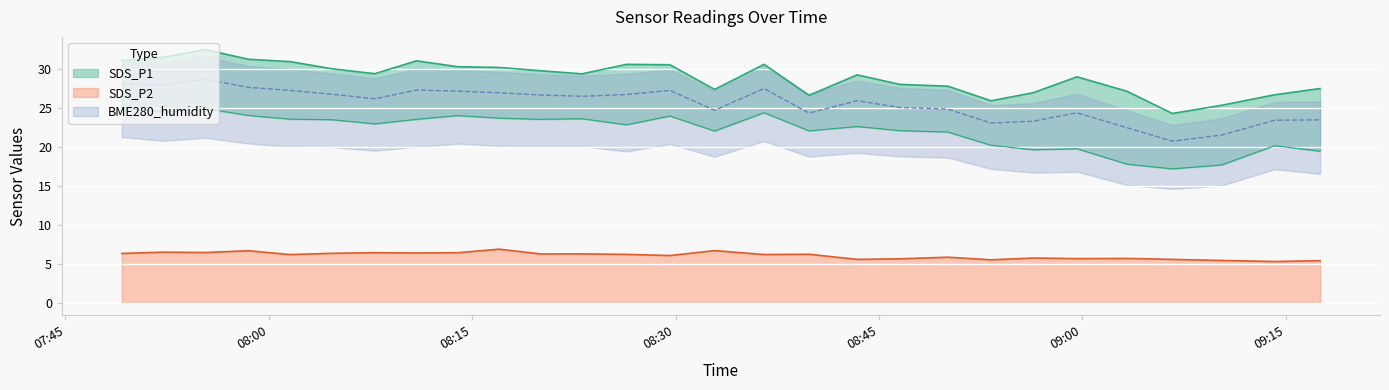

Which series has the largest total across all categories?

SDS_P1